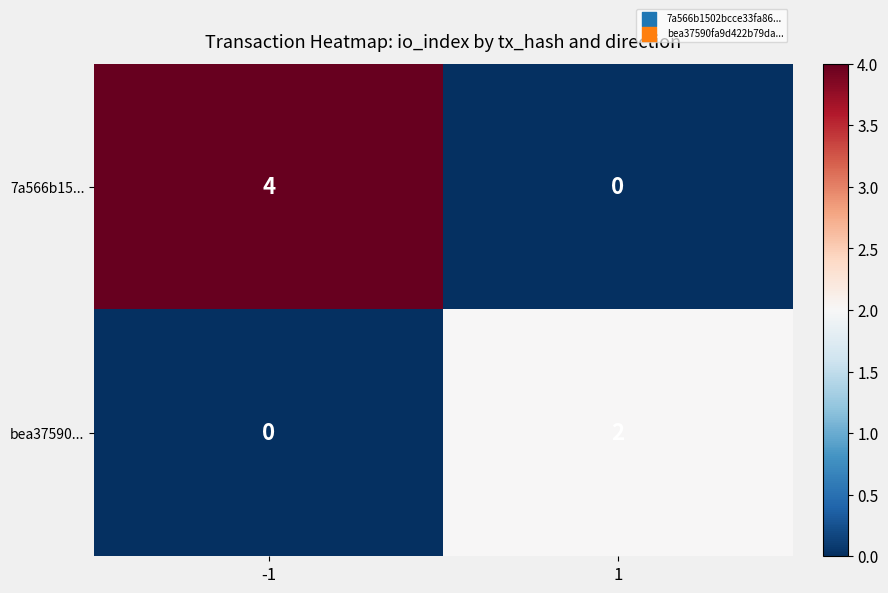

The value of bea37590... at -1 is -1. True or false?

False